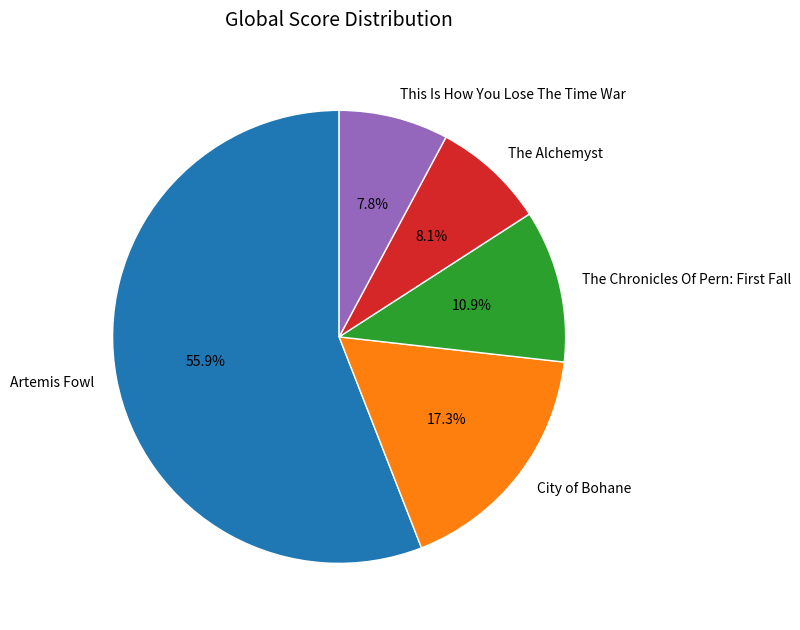

To the nearest percent, what percentage of the pie is Artemis Fowl?

56%